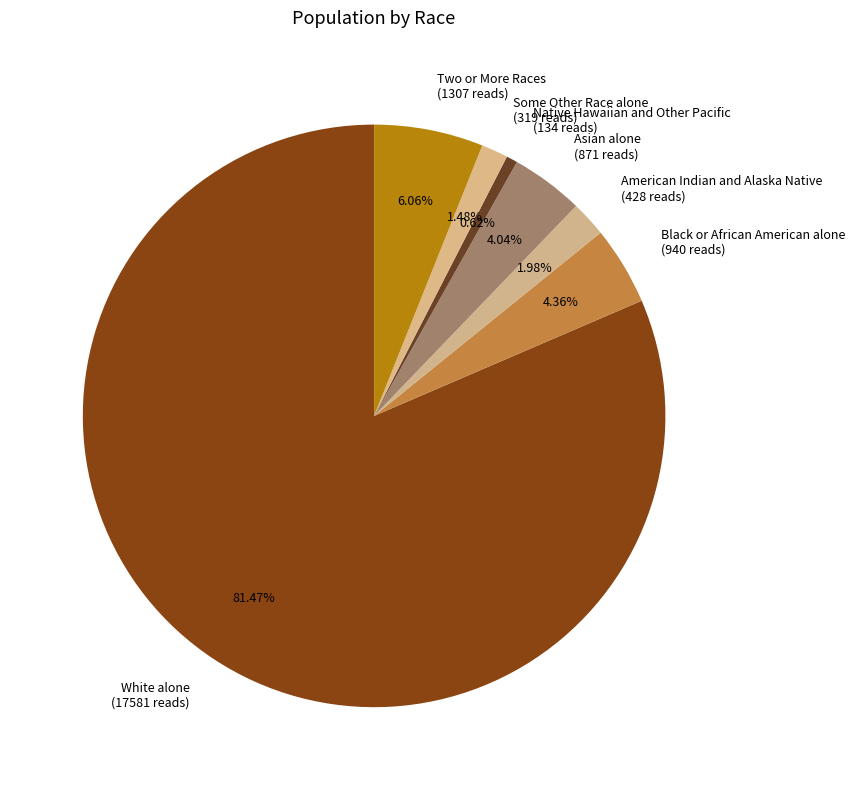

True or false: Two or More Races accounts for 12% of the total.

False